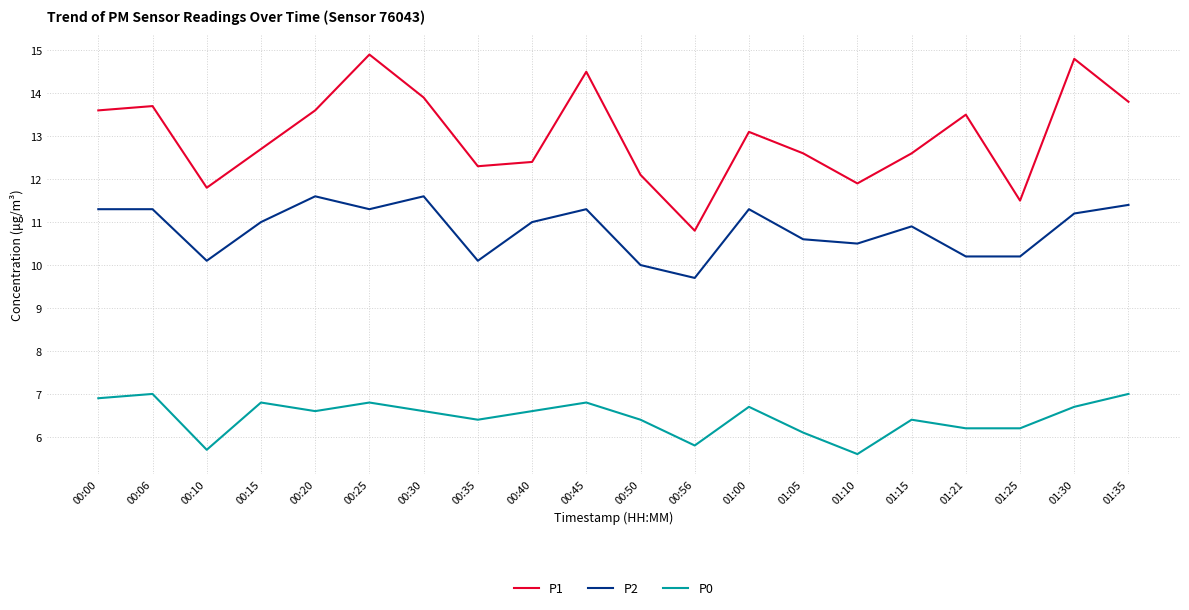

Is the value of P2 at 01:10 greater than the value of P0 at 00:15?

Yes